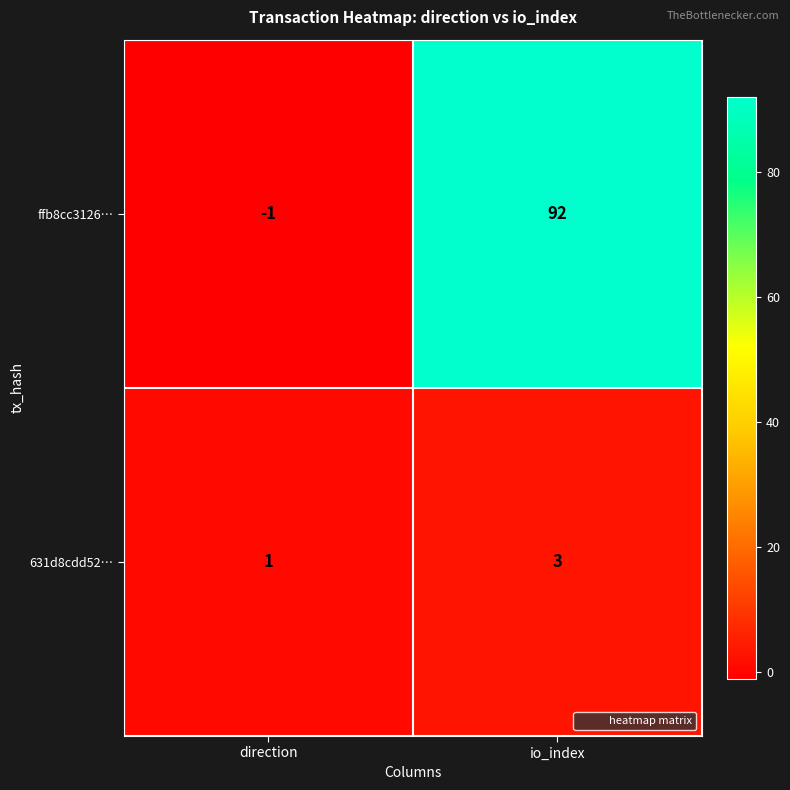

What is the approximate value of 631d8cdd52… at io_index?

3